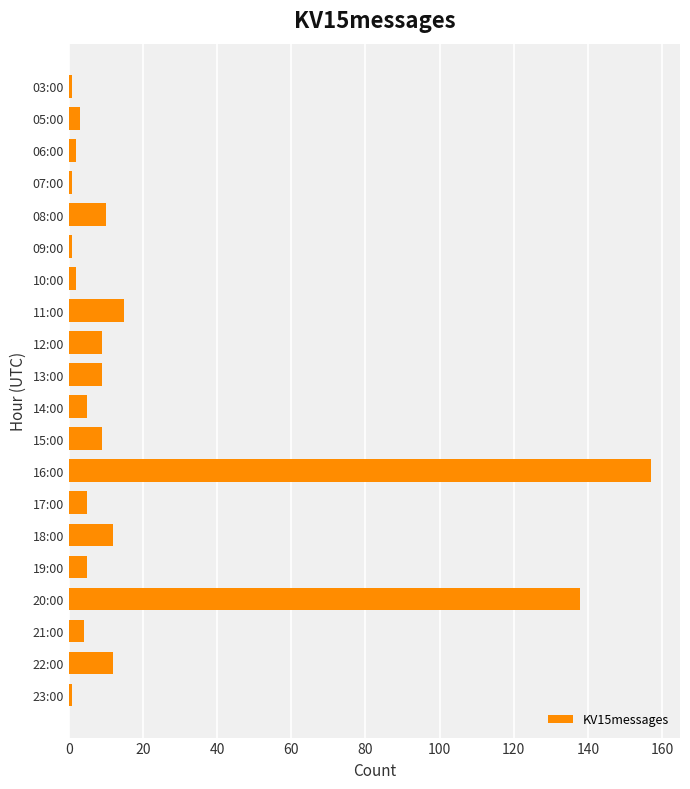

Between 19:00 and 12:00, which is larger?

12:00